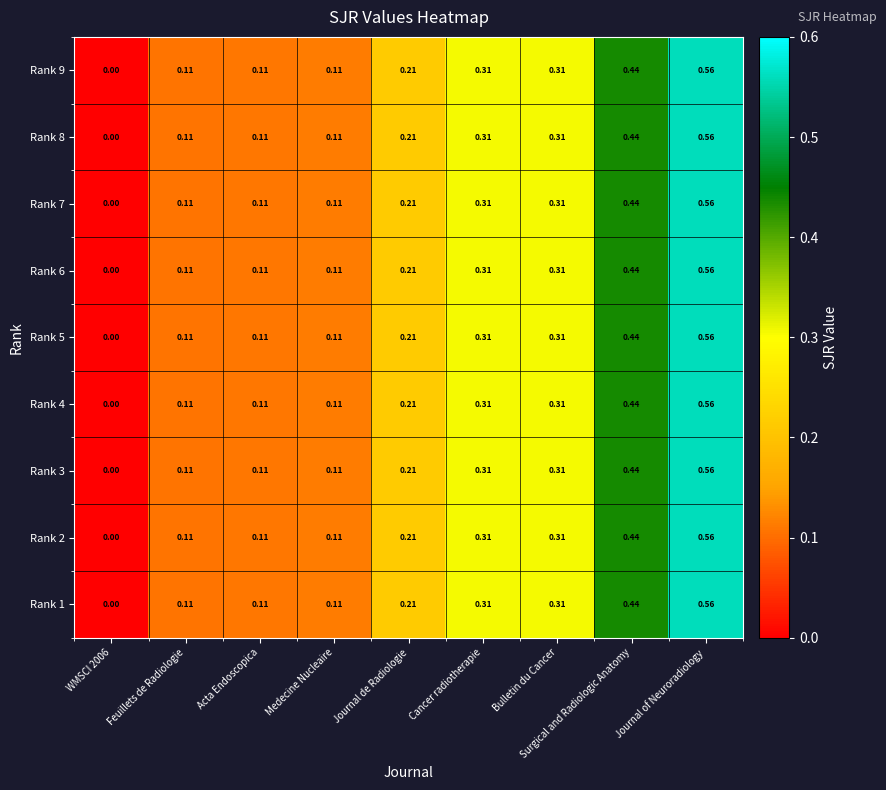

At which category is the sum across all series the highest?

Journal of Neuroradiology